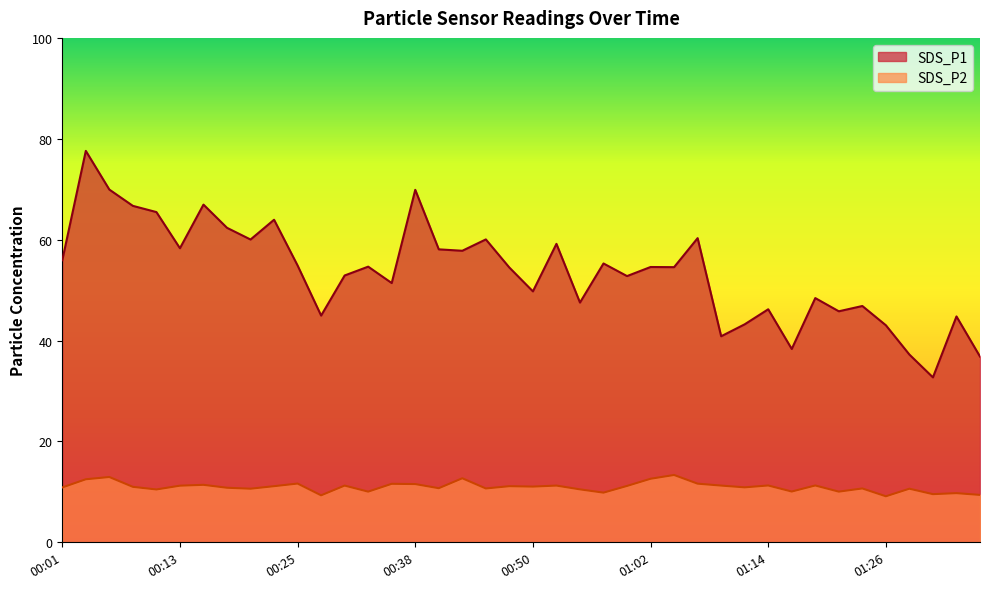

What is the maximum value shown in the chart?

77.6